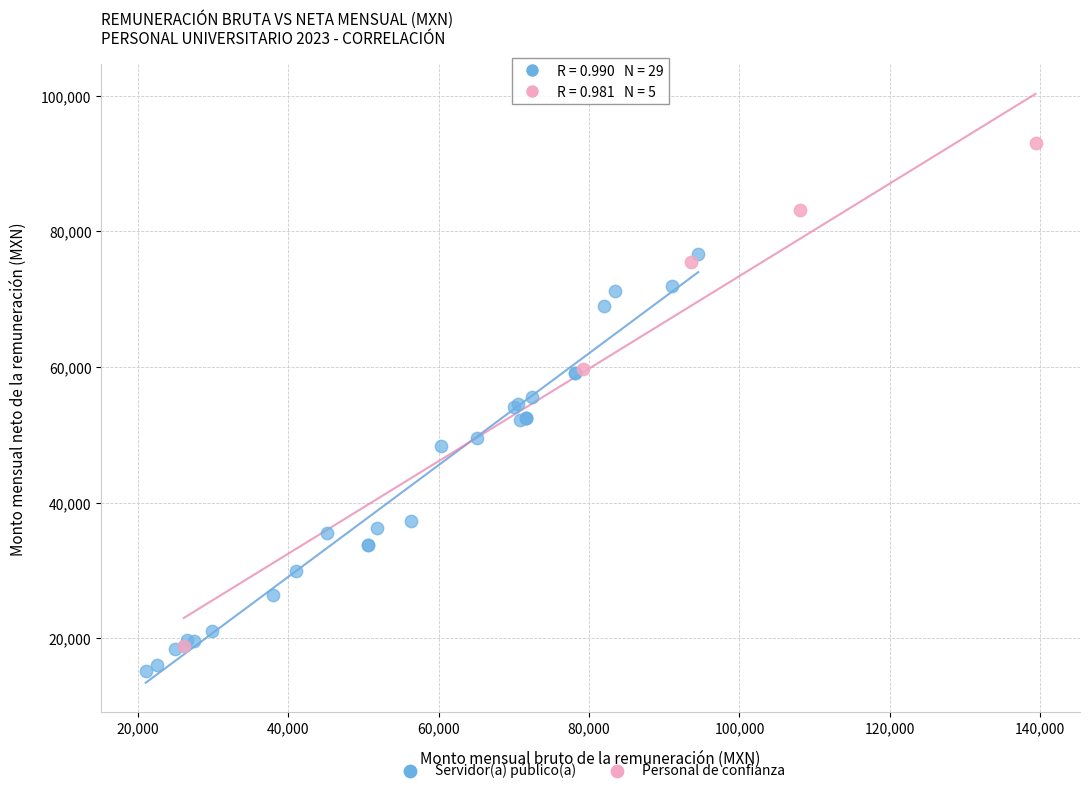

Which series has the widest spread of Y values?

Personal de confianza